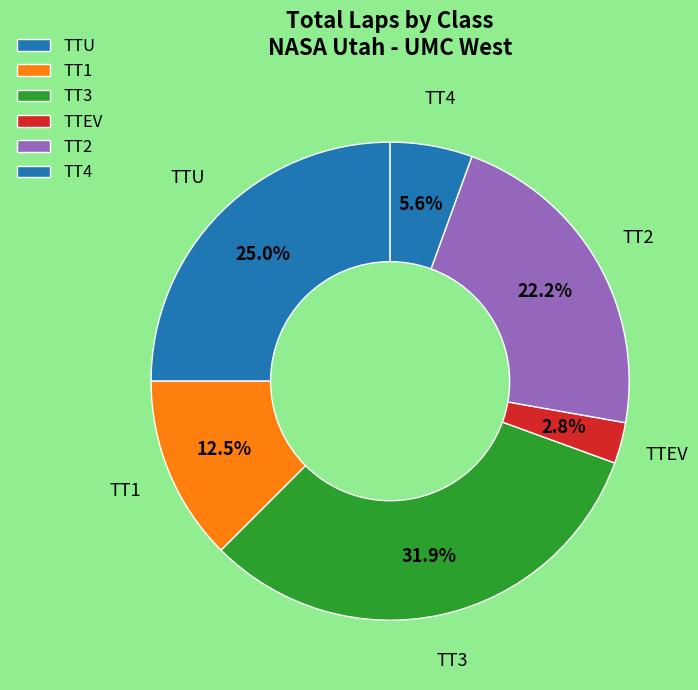

How many segments does this pie chart have?

6